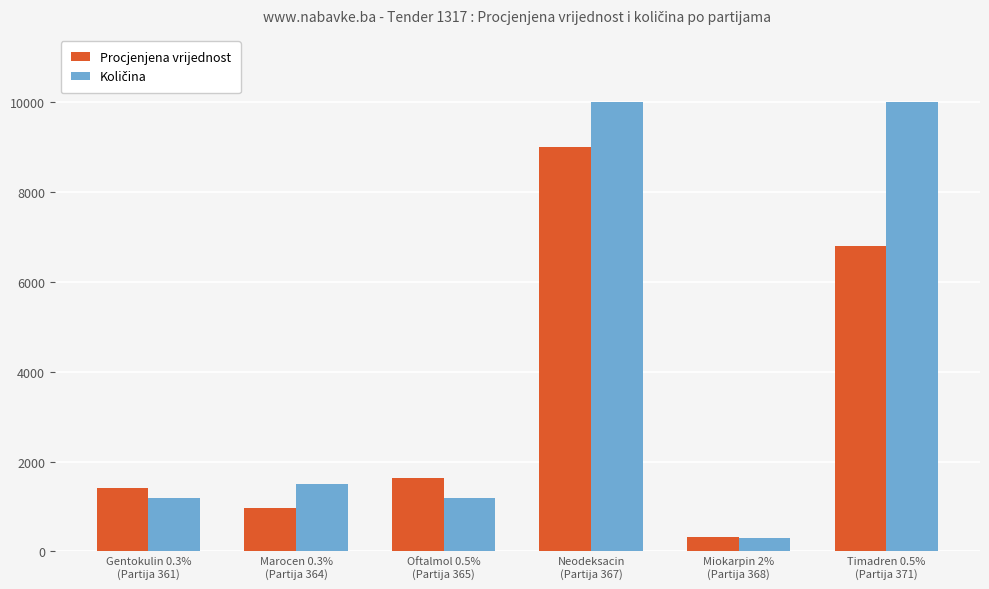

Does the chart contain stacked bars?

No